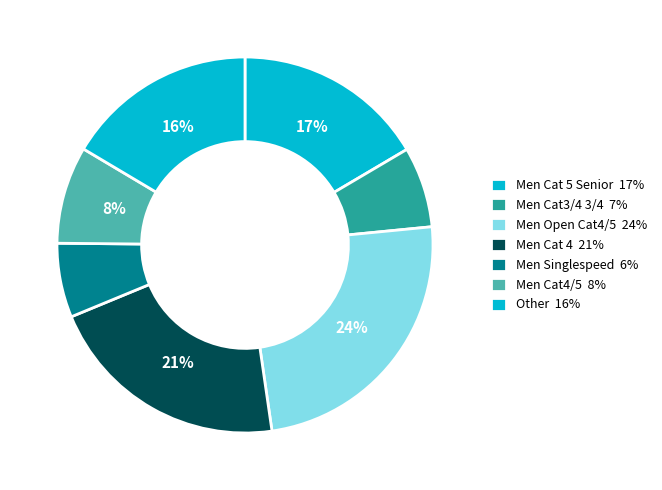

Count the number of slices in the pie.

7